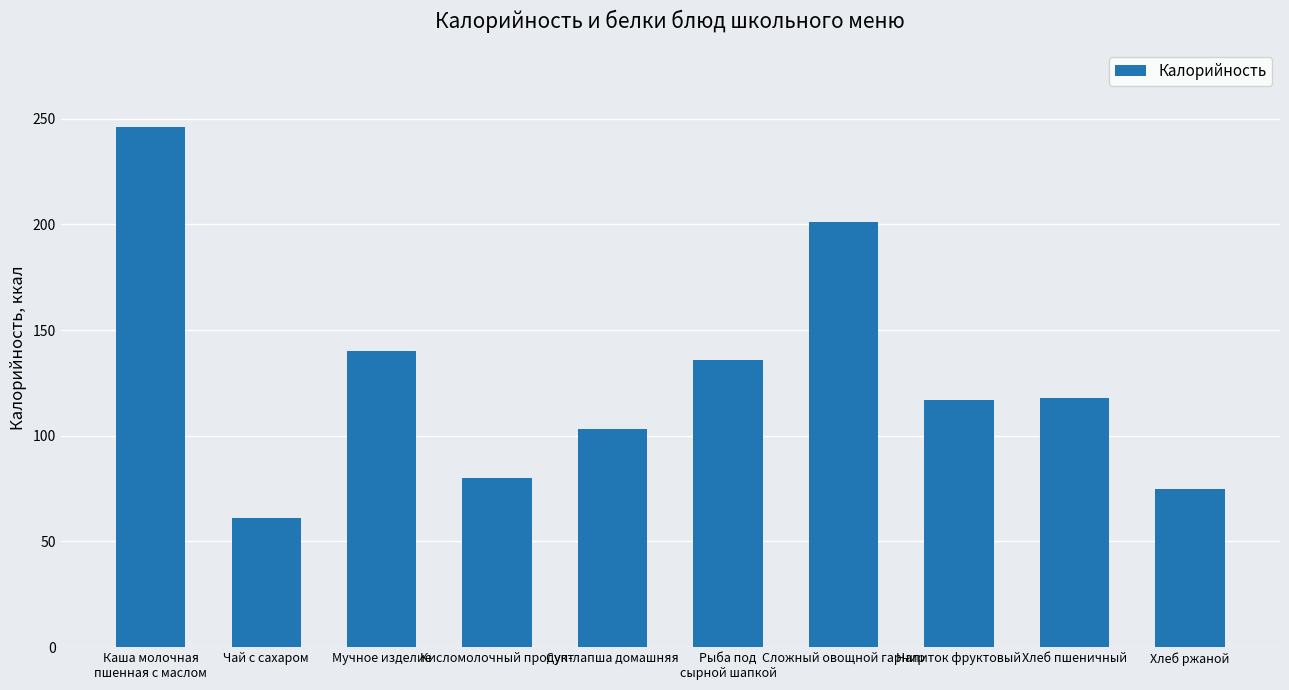

The chart shows a value of 66 at Хлеб пшеничный. True or false?

False